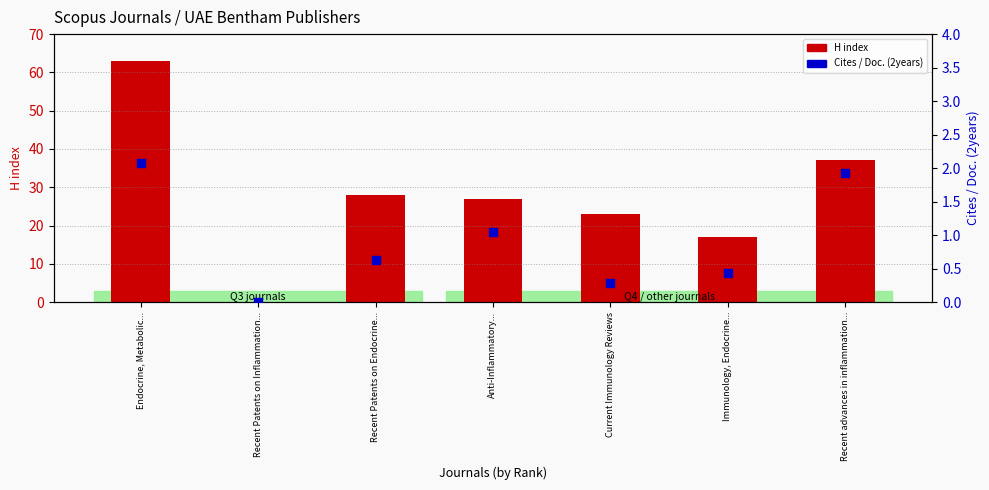

What are all the series names shown in the legend?

H index, Cites / Doc. (2years)